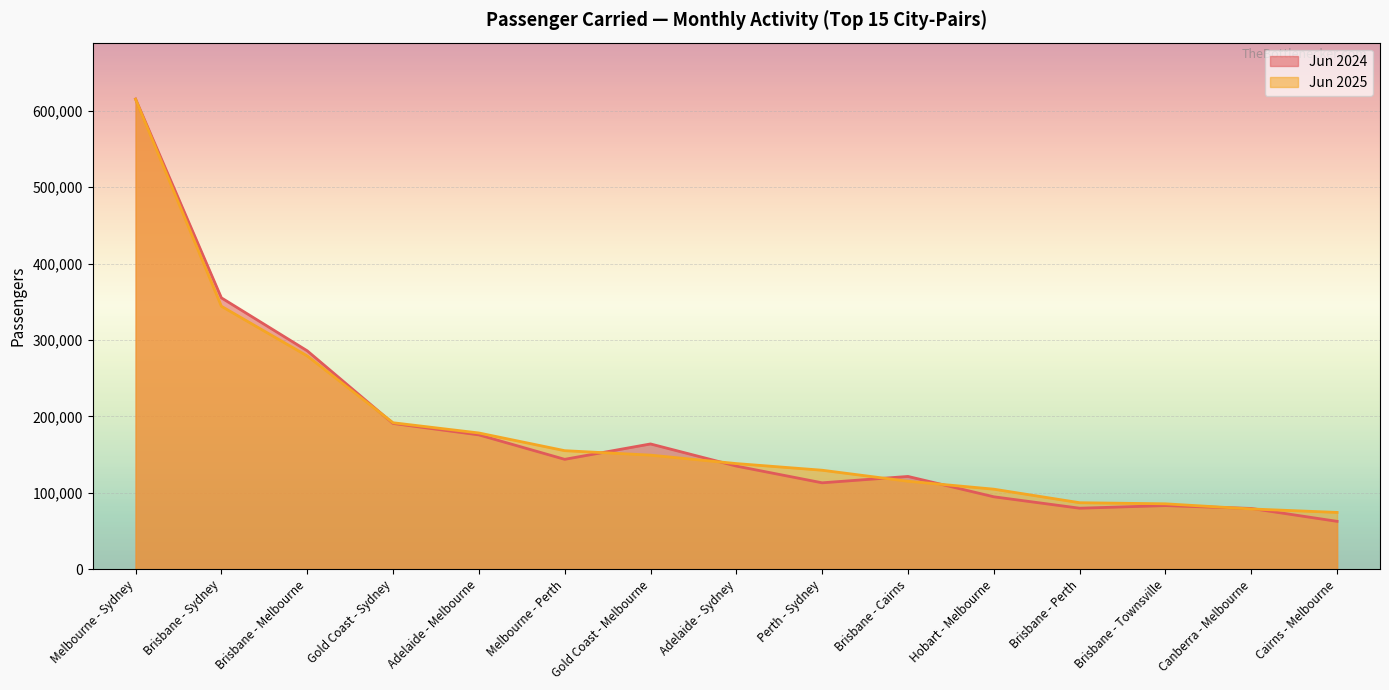

Which series has the widest spread of values?

Jun 2024